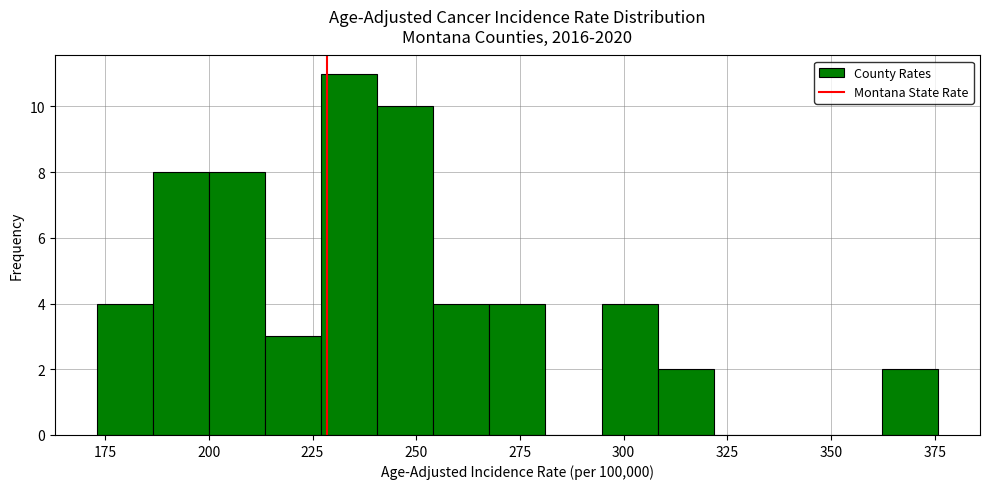

Read against the x-axis, roughly where is the centre of the tallest bar?

235